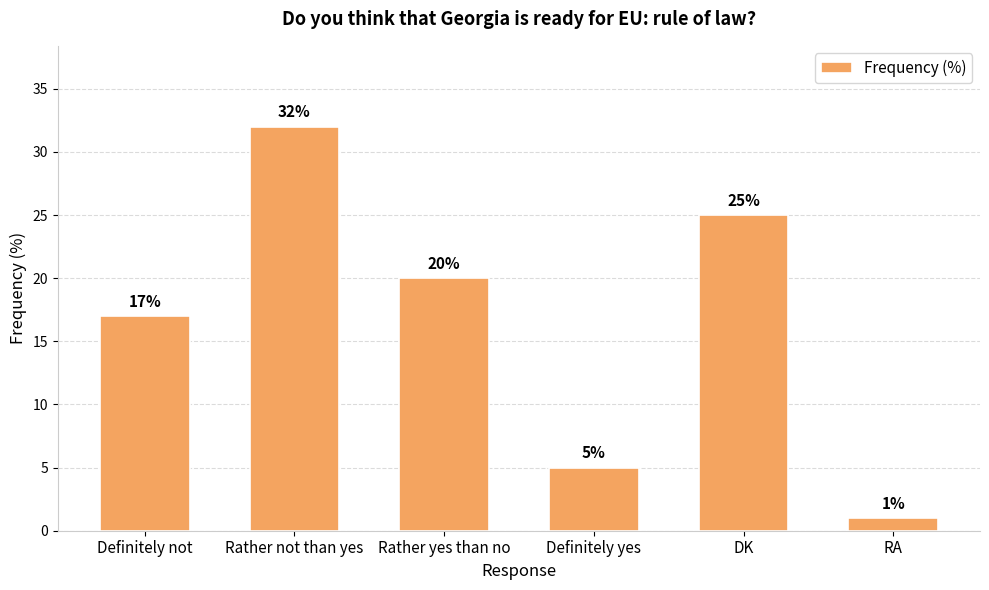

Reading left to right, transcribe all the data shown in this chart.

Definitely not=17	Rather not than yes=32	Rather yes than no=20	Definitely yes=5	DK=25	RA=1